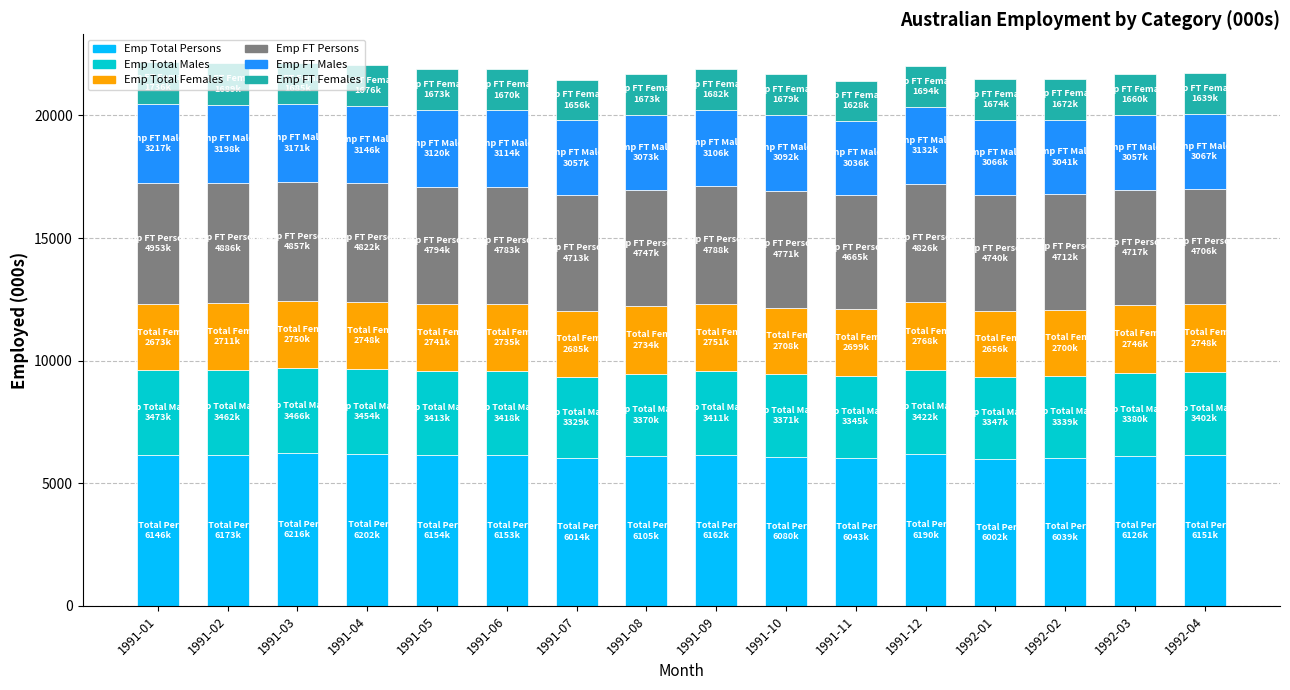

What is the sum of the Emp Total Persons values at 1991-06 and 1991-08?

12258.2